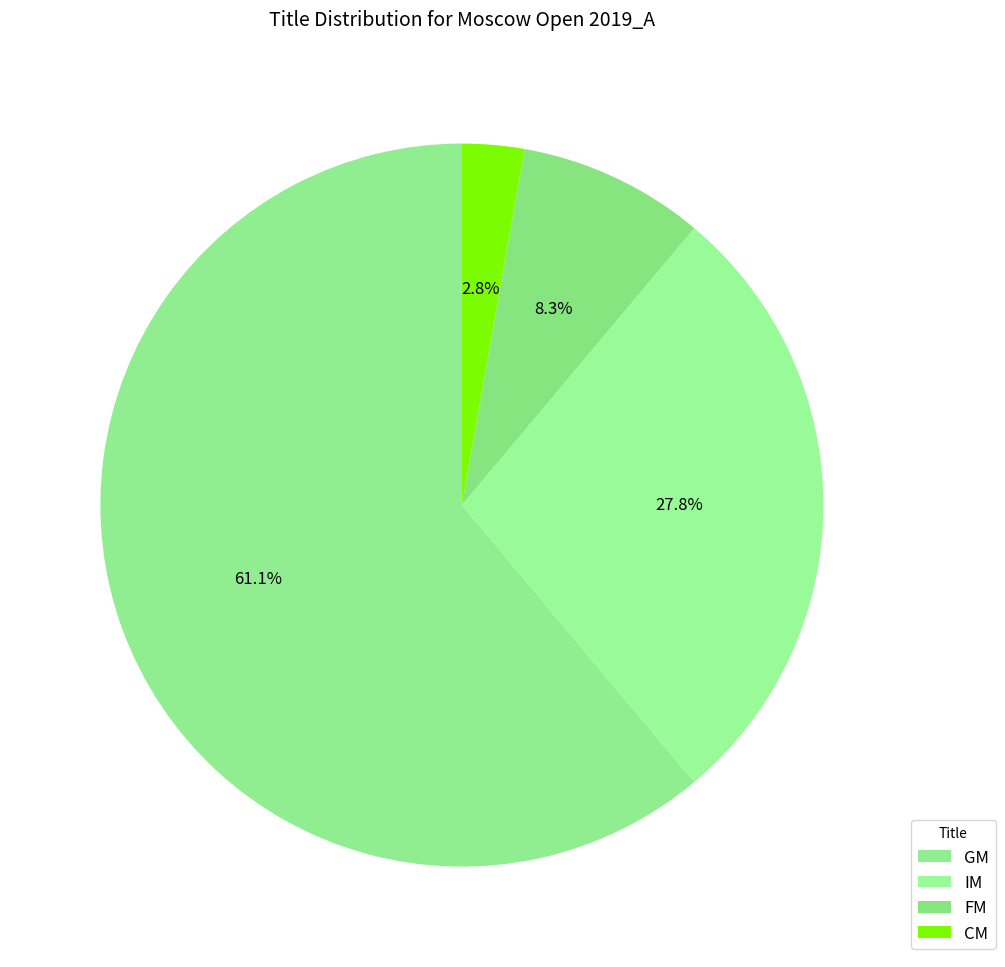

Do IM and FM together represent more than half of the pie?

No